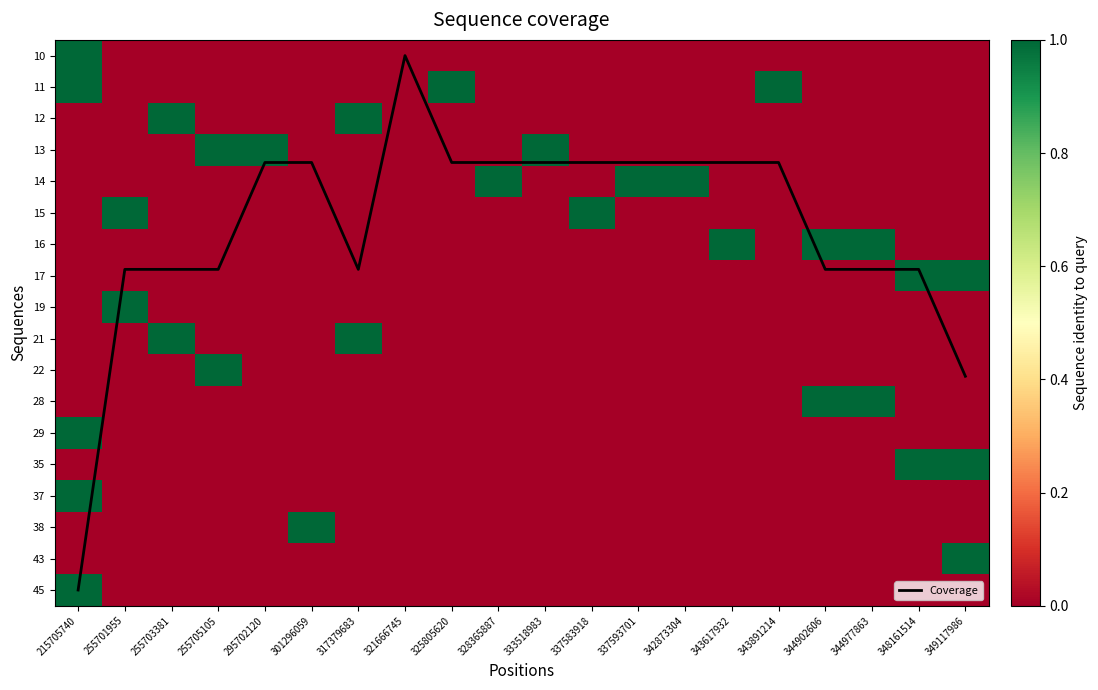

What is the sum of all 14 values?

3.0